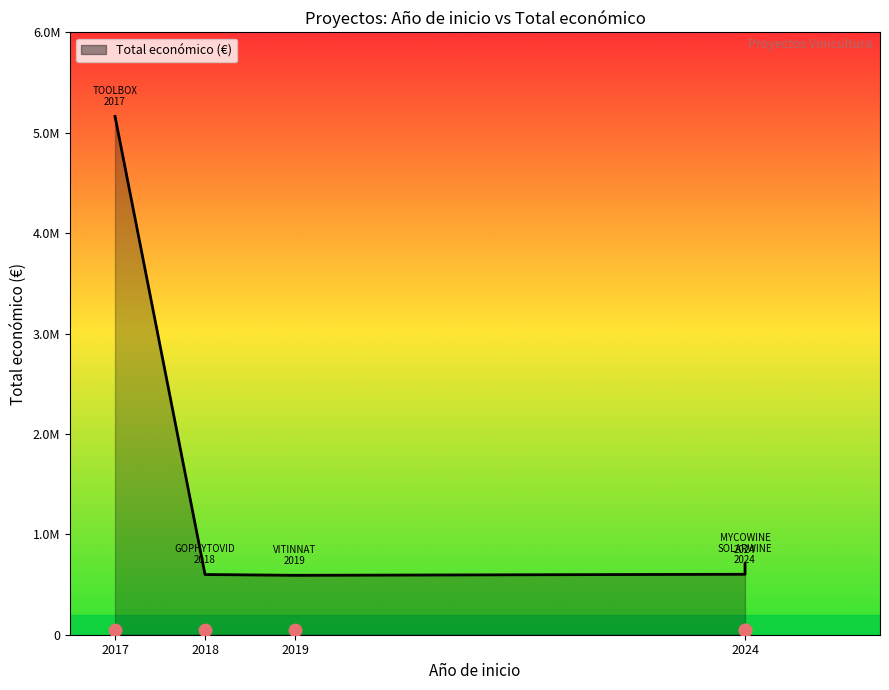

What is the change in value from 2018 to 2019?

-7928.0